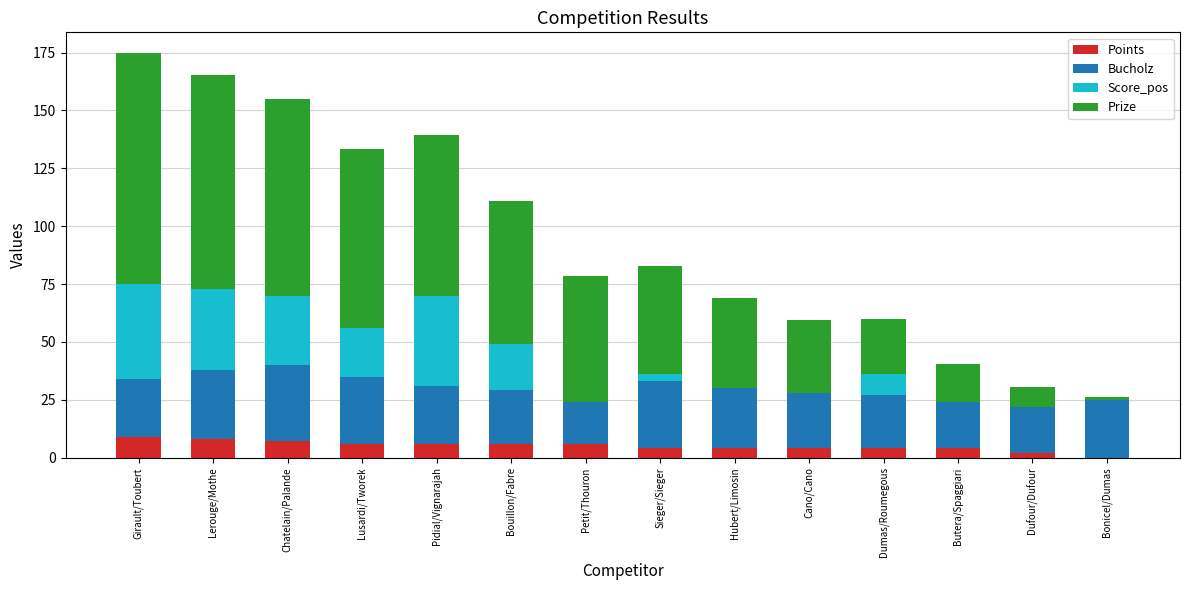

What is the approximate value of Points at Chatelain/Palande?

7.0